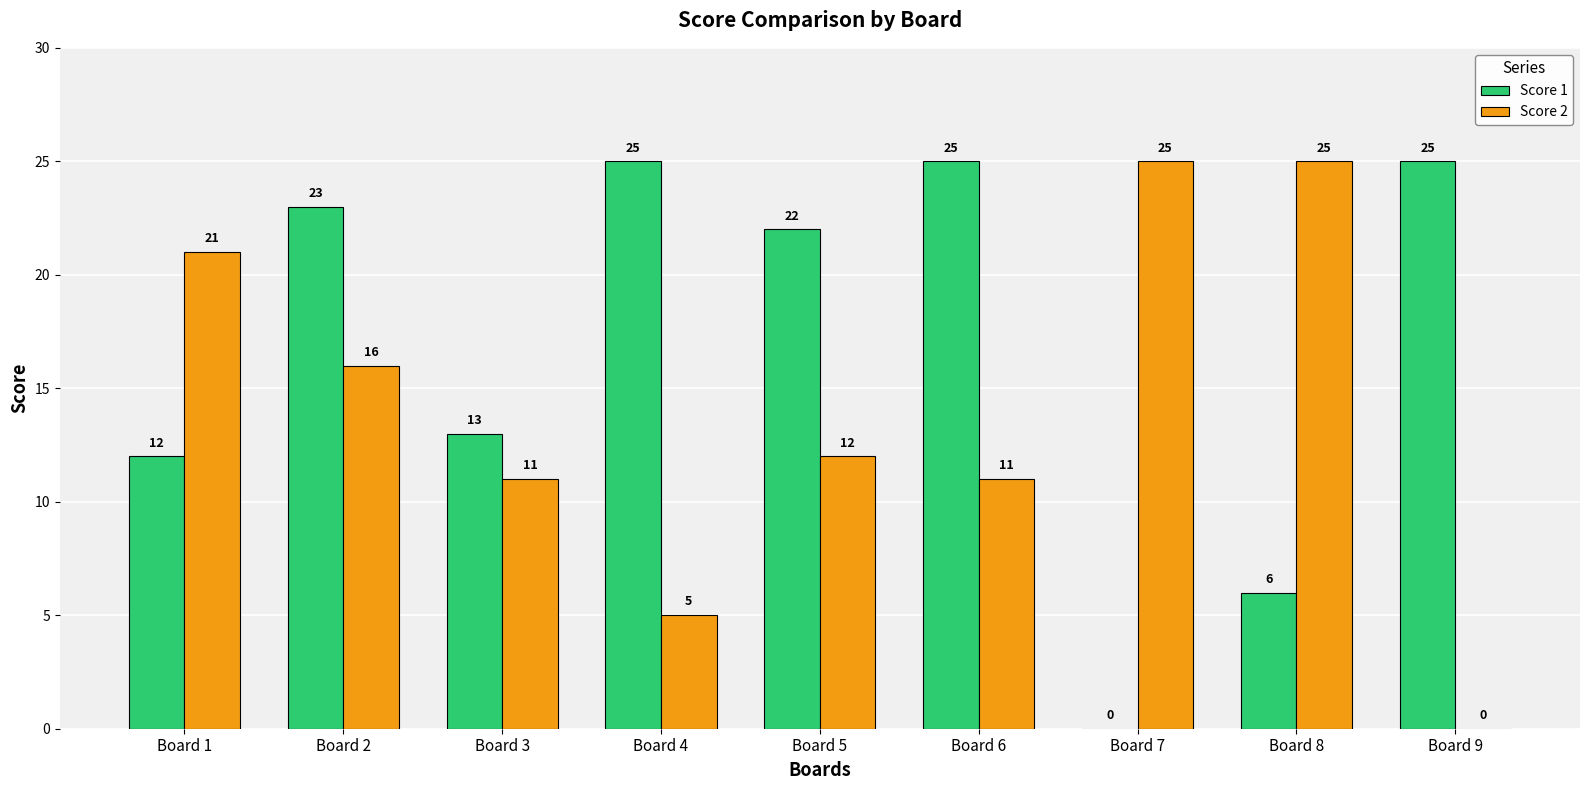

True or false: Score 2 has a value of 21 at Board 1.

True